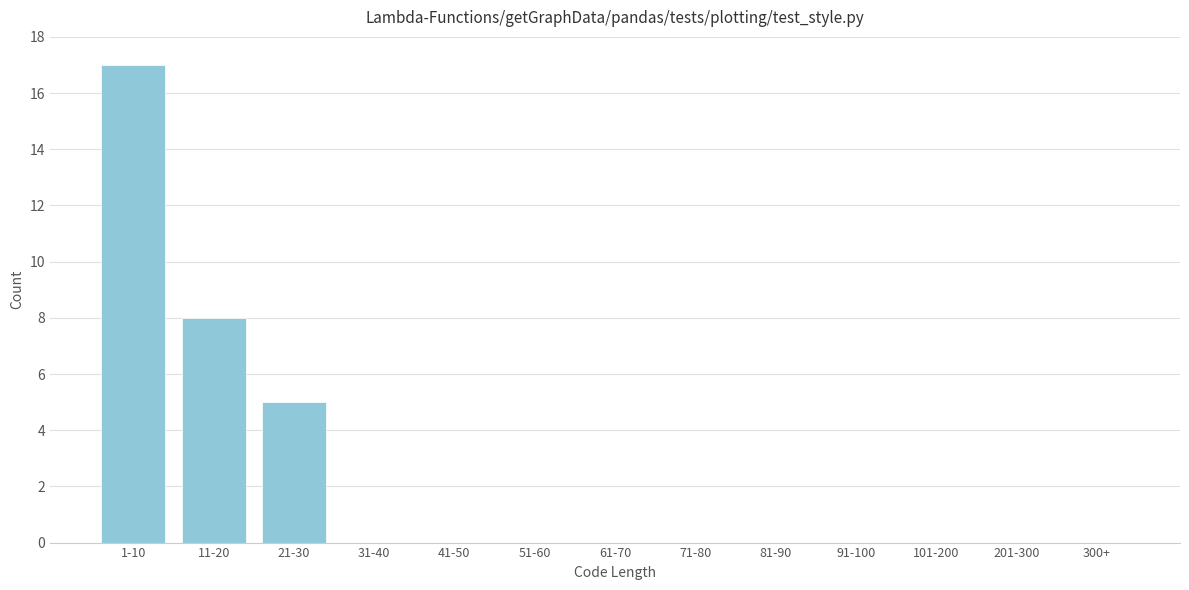

Reading left to right, extract all data points from this chart.

1-10=17	11-20=8	21-30=5	31-40=0	41-50=0	51-60=0	61-70=0	71-80=0	81-90=0	91-100=0	101-200=0	201-300=0	300+=0